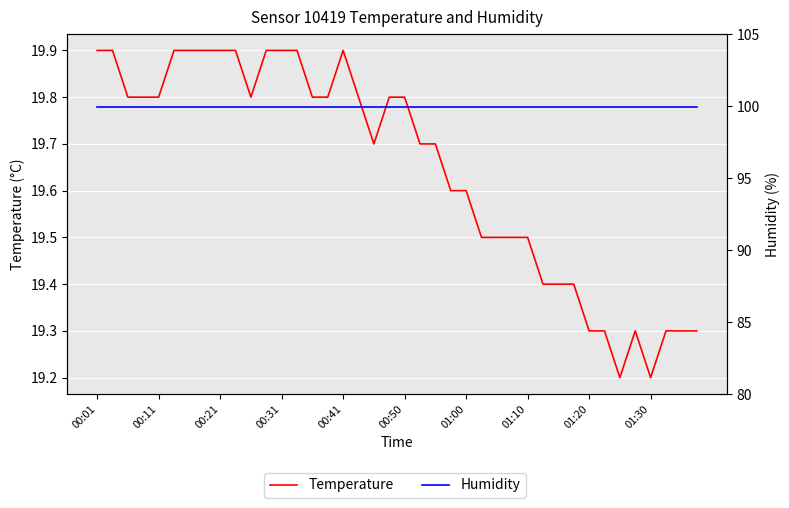

Reading left to right, list all the values displayed in this chart.

Temperature: 19.9	19.9	19.8	19.8	19.8	19.9	19.9	19.9	19.9	19.9	19.8	19.9	19.9	19.9	19.8	19.8	19.9	19.8	19.7	19.8	19.8	19.7	19.7	19.6	19.6	19.5	19.5	19.5	19.5	19.4	19.4	19.4	19.3	19.3	19.2	19.3	19.2	19.3	19.3	19.3
Humidity: 99.9	99.9	99.9	99.9	99.9	99.9	99.9	99.9	99.9	99.9	99.9	99.9	99.9	99.9	99.9	99.9	99.9	99.9	99.9	99.9	99.9	99.9	99.9	99.9	99.9	99.9	99.9	99.9	99.9	99.9	99.9	99.9	99.9	99.9	99.9	99.9	99.9	99.9	99.9	99.9